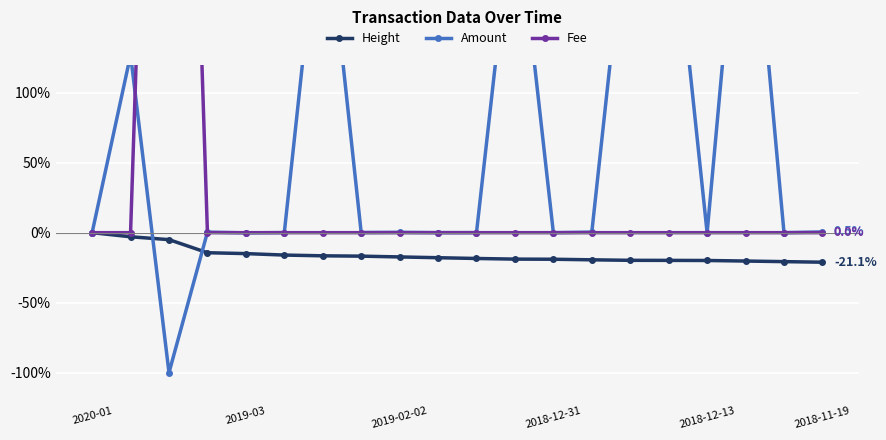

What is the minimum value for Height?

-21.1